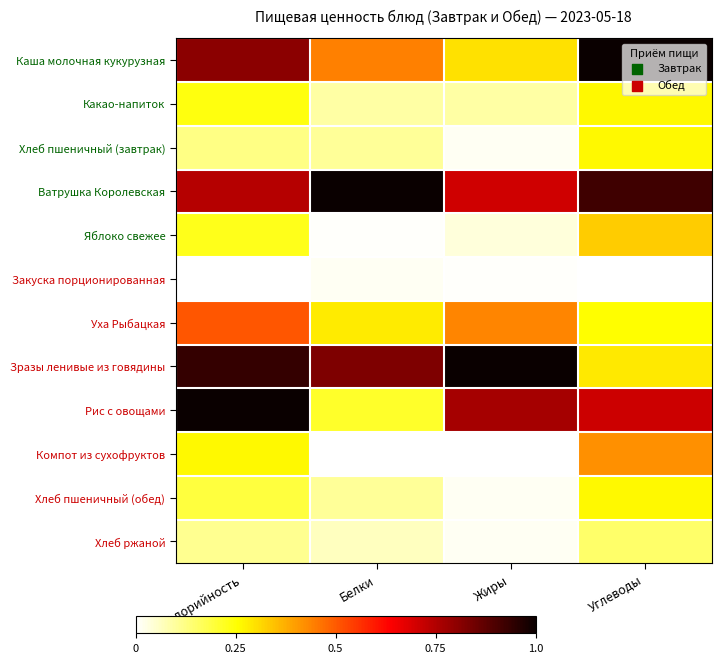

Which series changed the most between Жиры and Углеводы?

Зразы ленивые из говядины